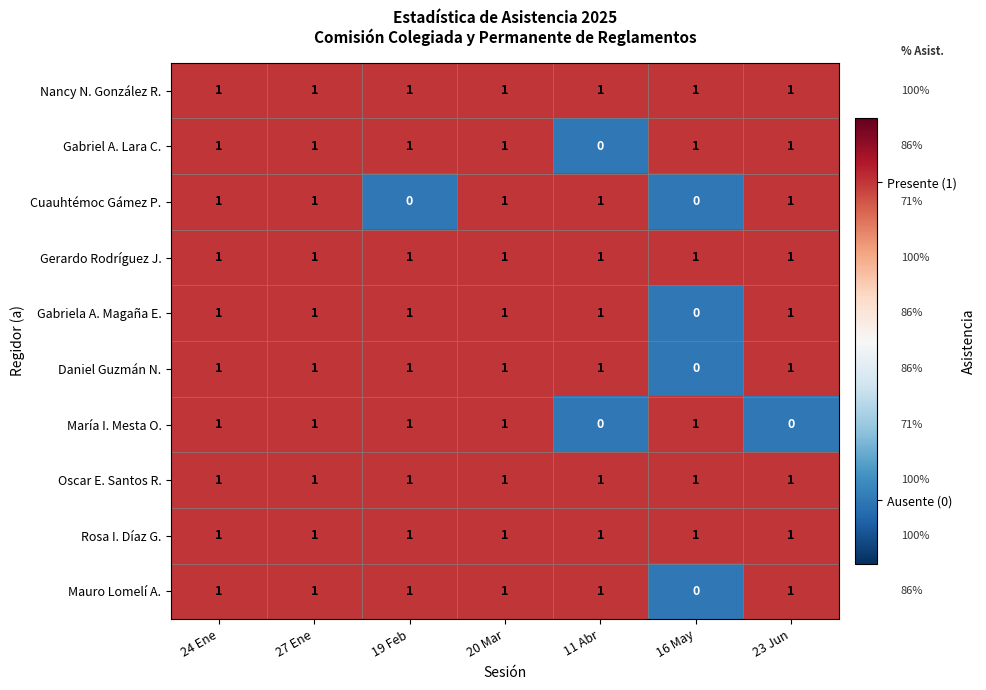

Is it true that Daniel Guzmán N. equals 1 at 19 Feb?

False